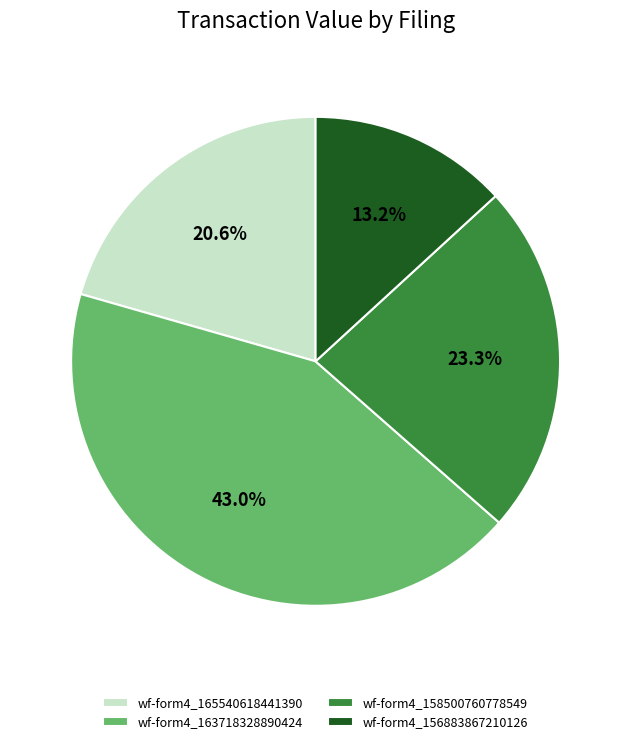

How many segments does this pie chart have?

4